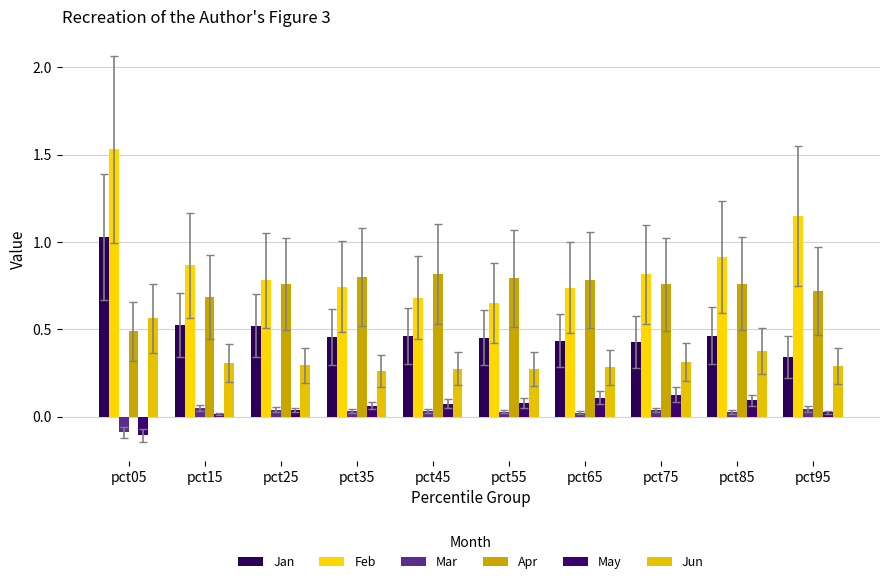

What are all the series names shown in the legend?

Jan, Feb, Mar, Apr, May, Jun